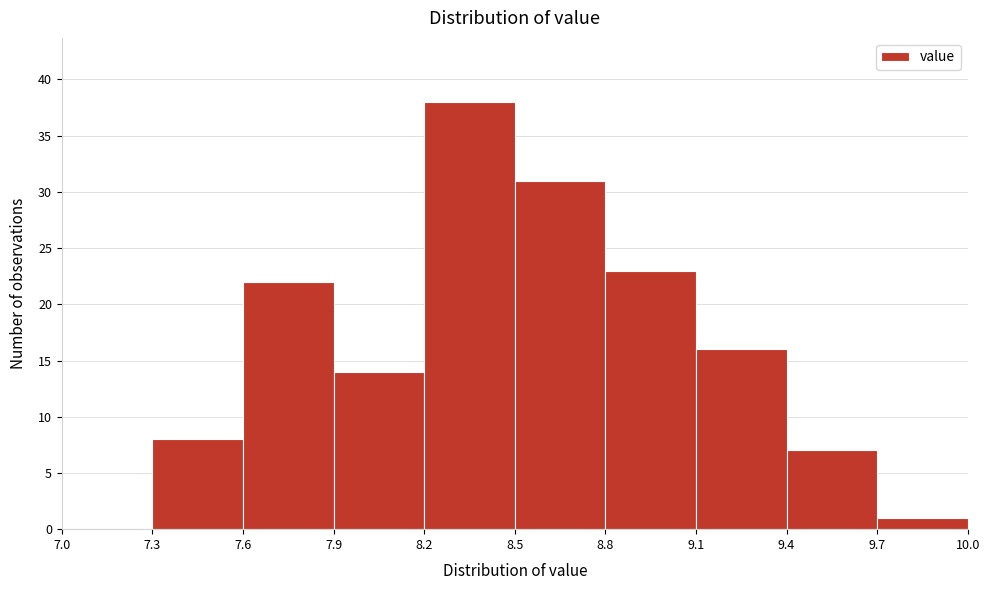

Over which range of the x-axis is the bar tallest?

8.2 to 8.5